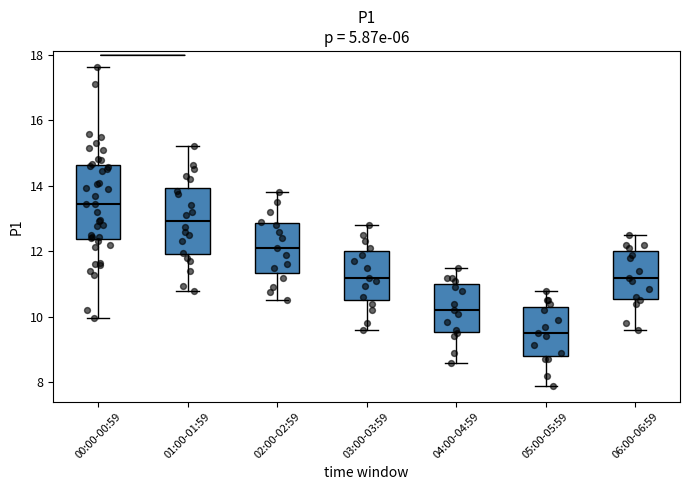

Comparing the boxes themselves (not the whiskers), which one is the tallest?

00:00-00:59